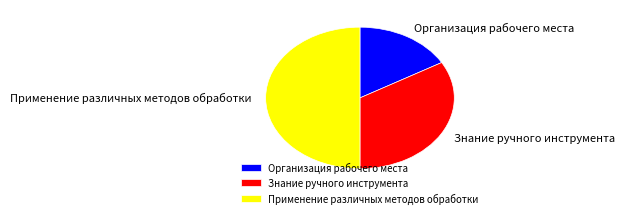

Does Знание ручного инструмента account for over 50% of the chart?

No